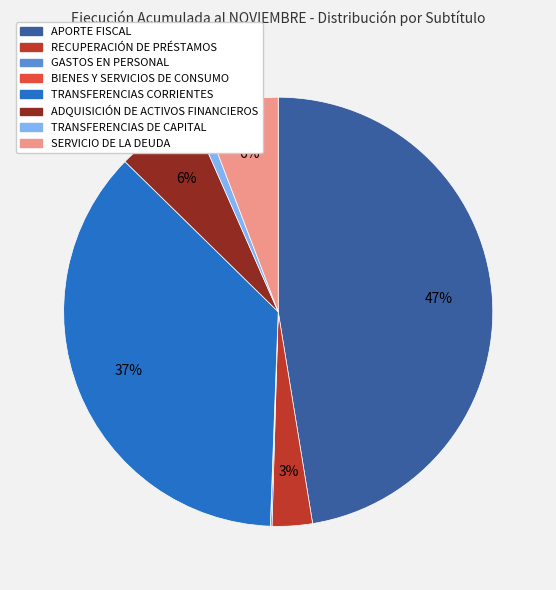

Does any single category account for the majority?

No